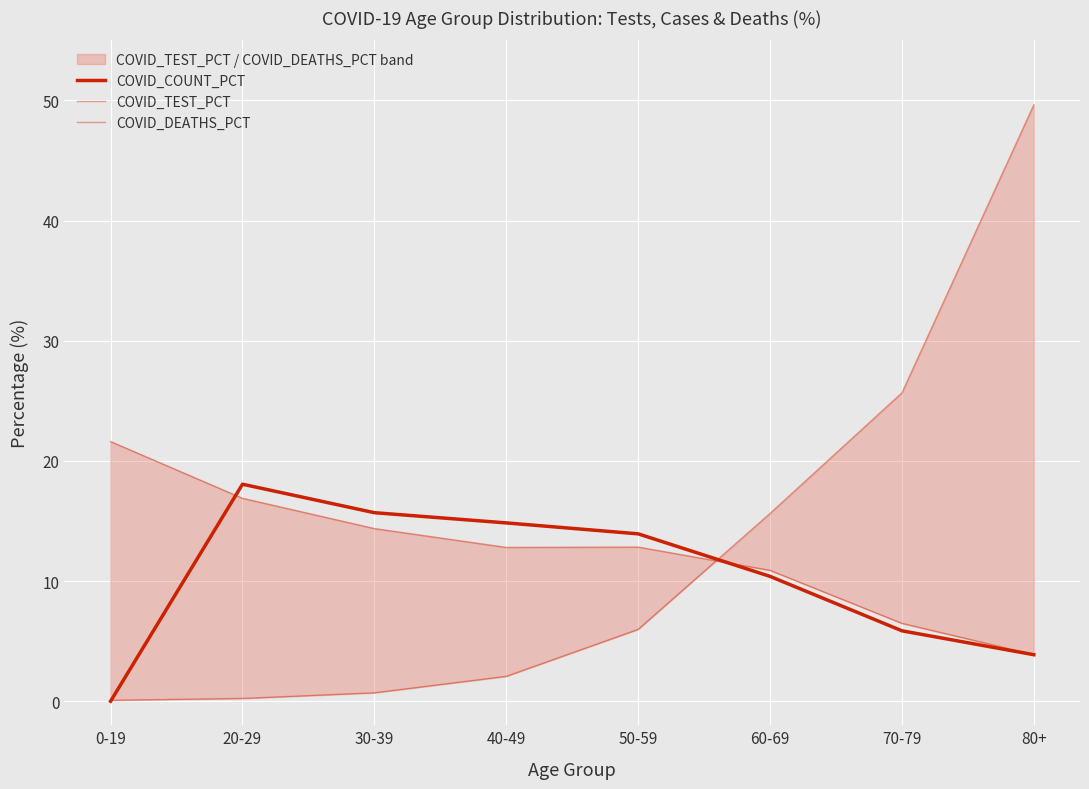

Which series has the widest spread of values?

COVID_DEATHS_PCT